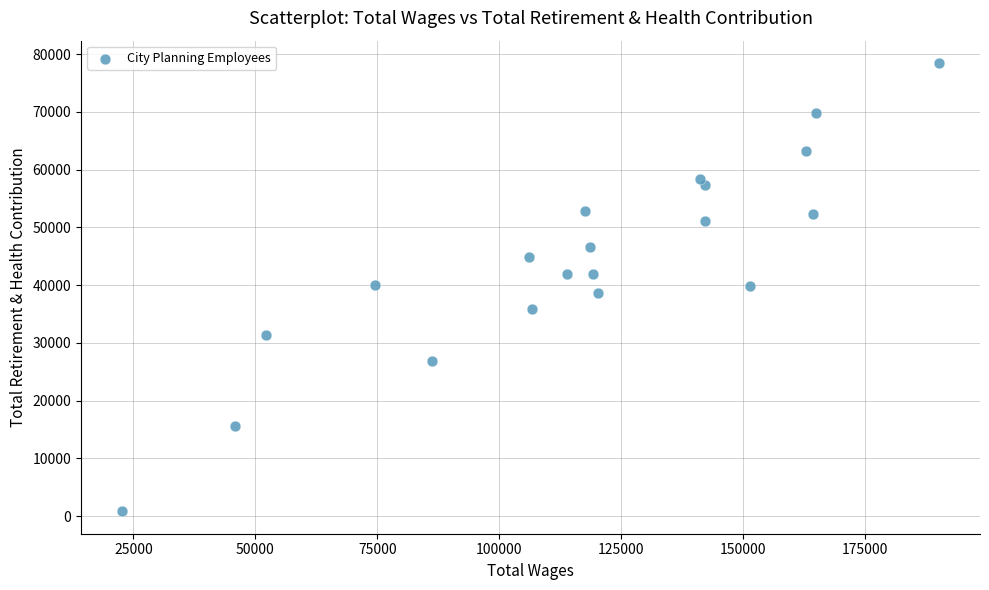

What is the range of Y values (max minus min)?

77596